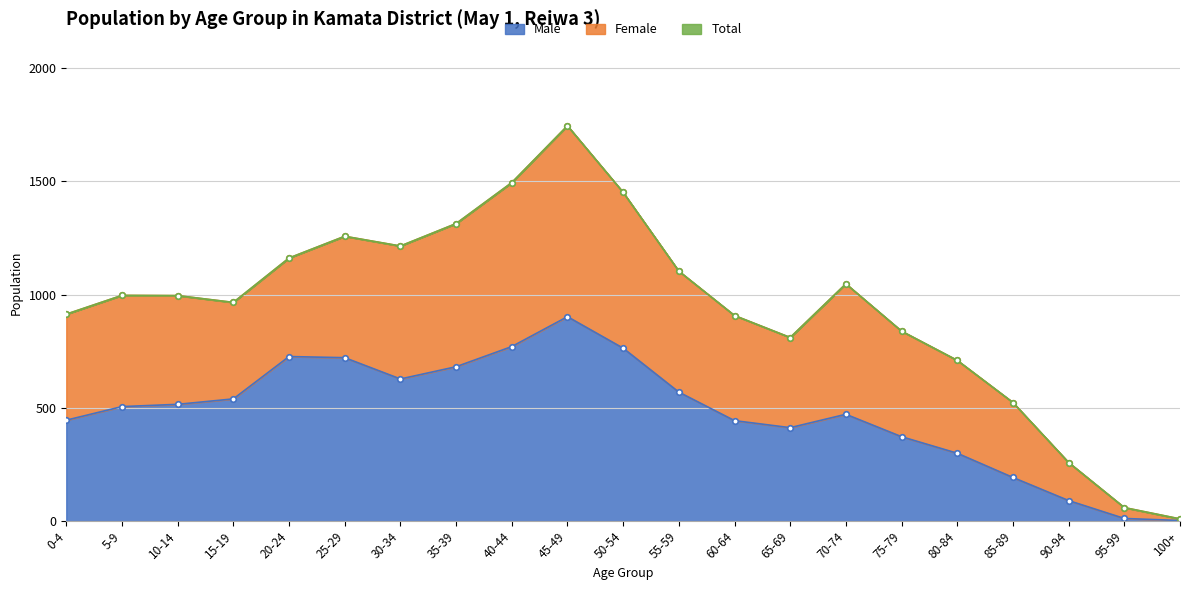

Which category has the highest value in the Male series?

45-49